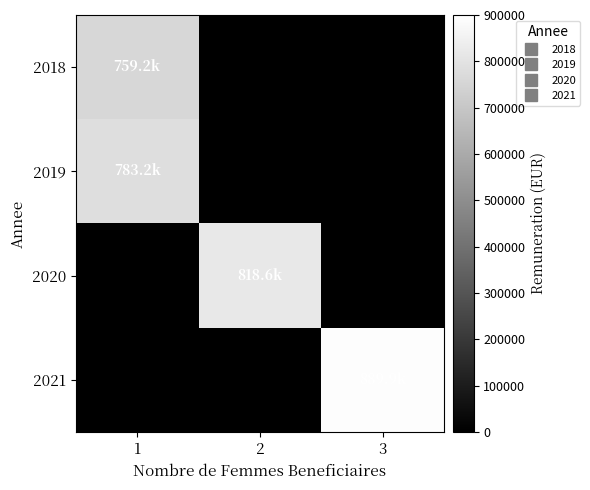

At which label is 2021 closest to 444933?

1